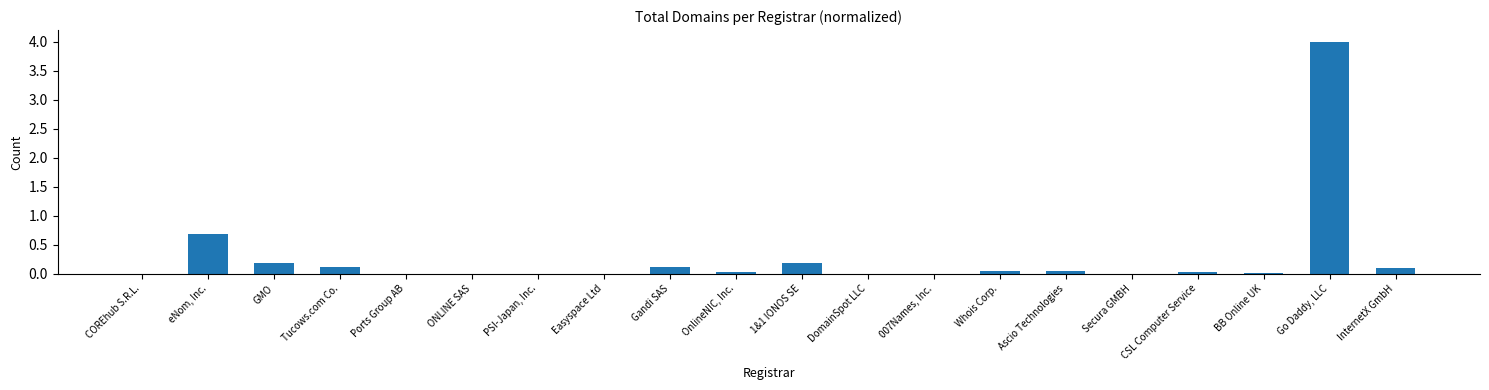

Are the bars grouped side by side (vs. stacked)?

No